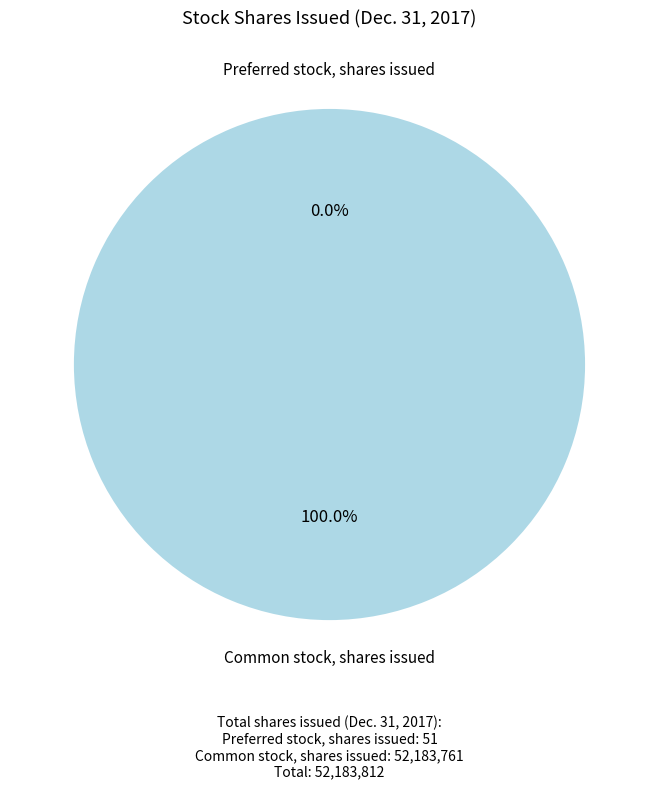

Does any single category account for the majority?

Yes